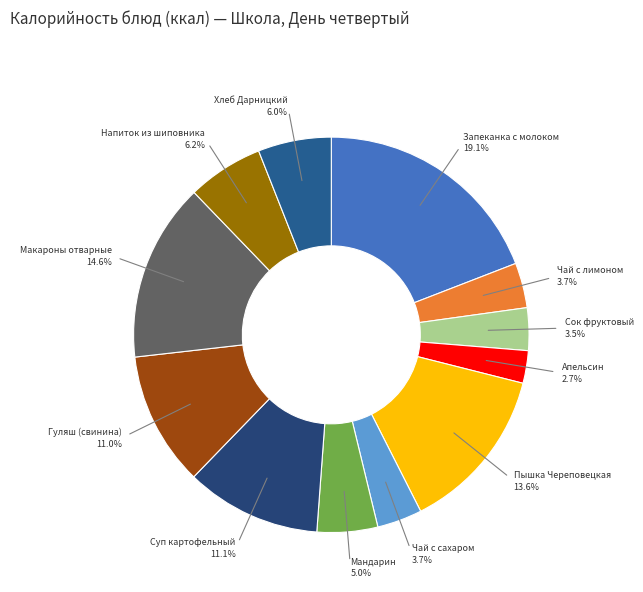

Combined, what portion of the pie is Чай с лимоном and Сок фруктовый?

7.2%